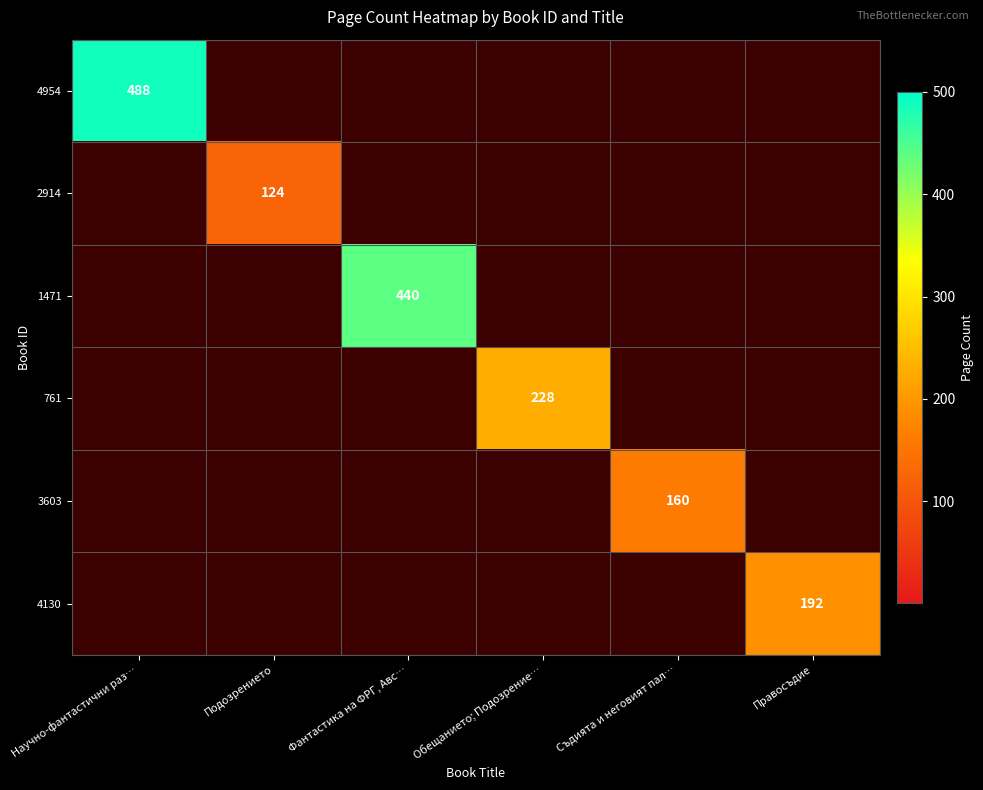

What is the difference between the highest and lowest values at Подозрението?

124